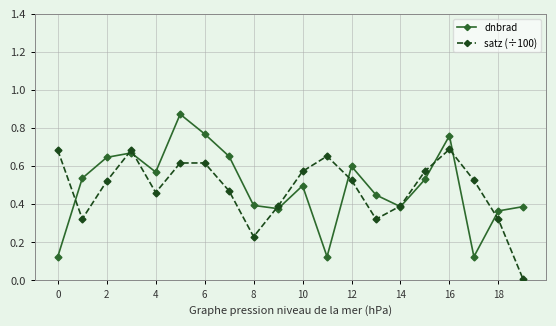

Rank the series by their maximum value, from highest to lowest.

dnbrad, satz (÷100)